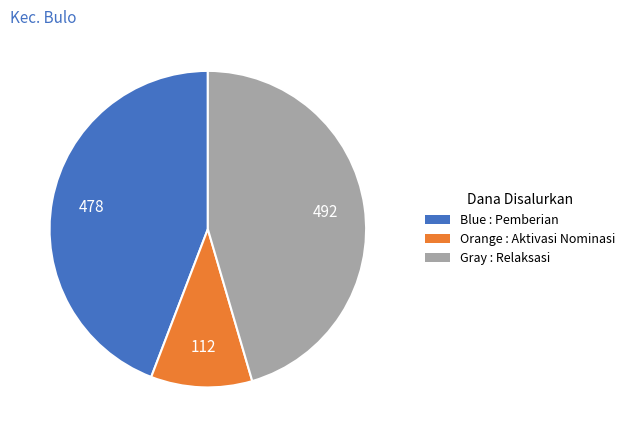

Count the number of slices in the pie.

3